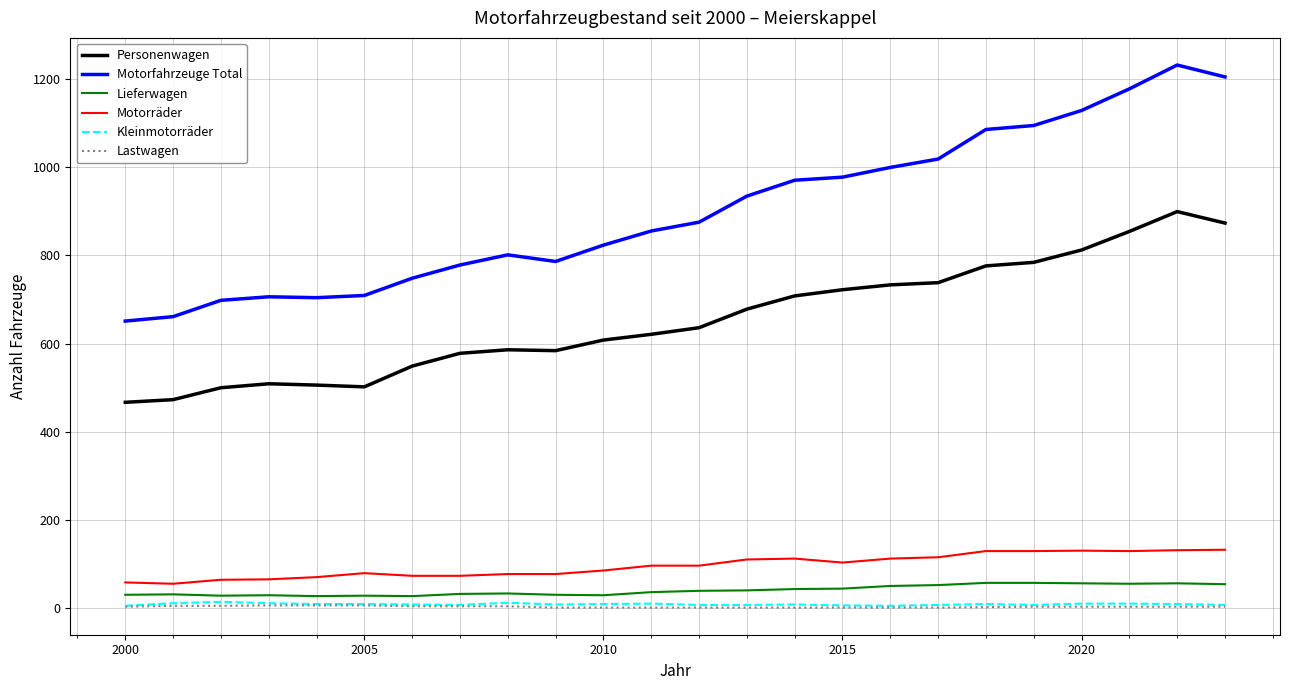

True or false: Lieferwagen and Motorfahrzeuge Total cross at least once.

False